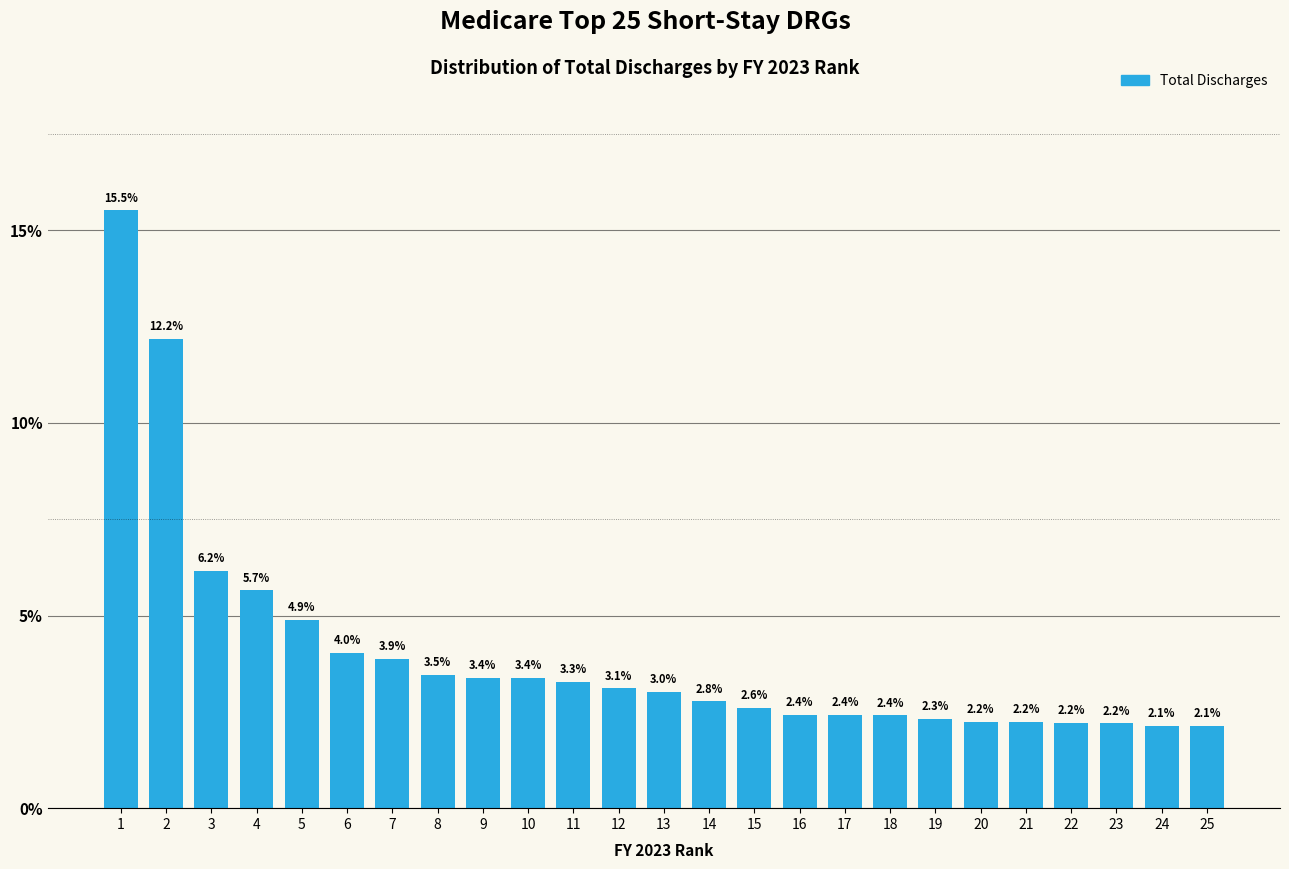

Reading right to left, transcribe all the data shown in this chart.

2.1	2.1	2.2	2.2	2.2	2.2	2.3	2.4	2.4	2.4	2.6	2.8	3.0	3.1	3.3	3.4	3.4	3.5	3.9	4.0	4.9	5.7	6.2	12.2	15.5